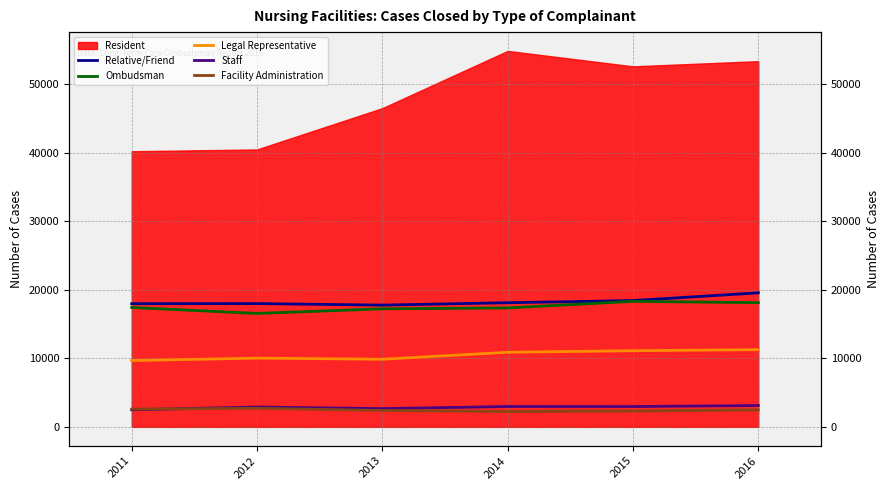

True or false: Relative/Friend has more than 0 interior local peaks.

True